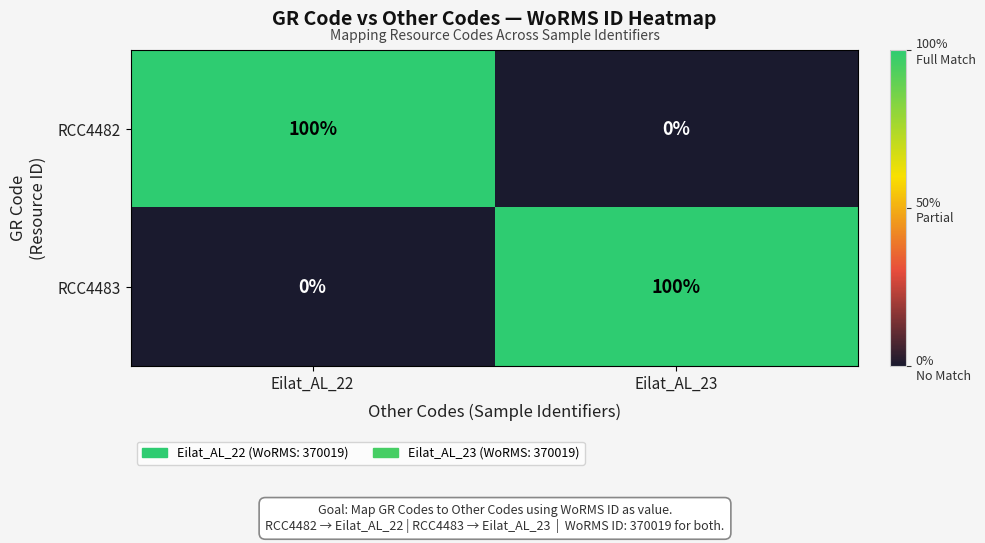

Count the number of data series in this chart.

2